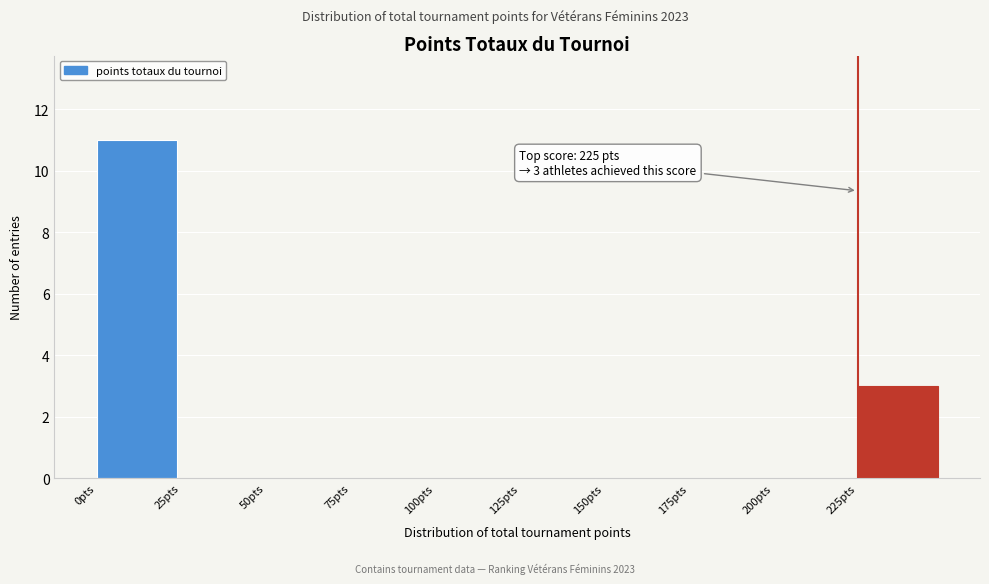

Which range on the x-axis has the tallest bar?

0 to 25